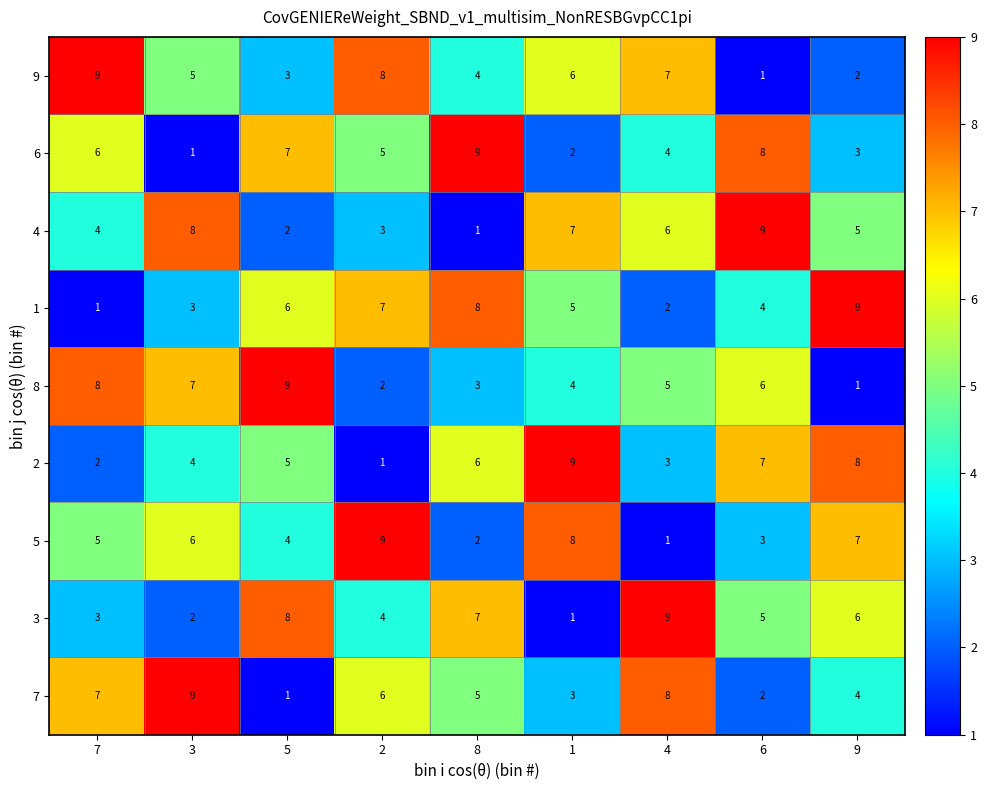

Count the number of categories in the chart.

9